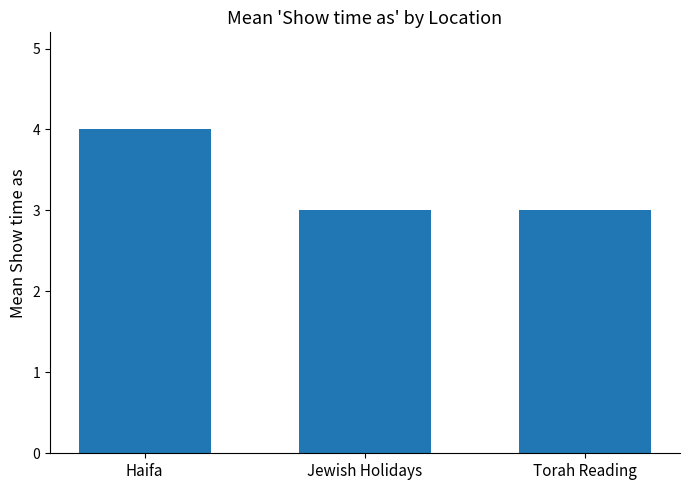

Which has a higher value, Haifa or Jewish Holidays?

Haifa